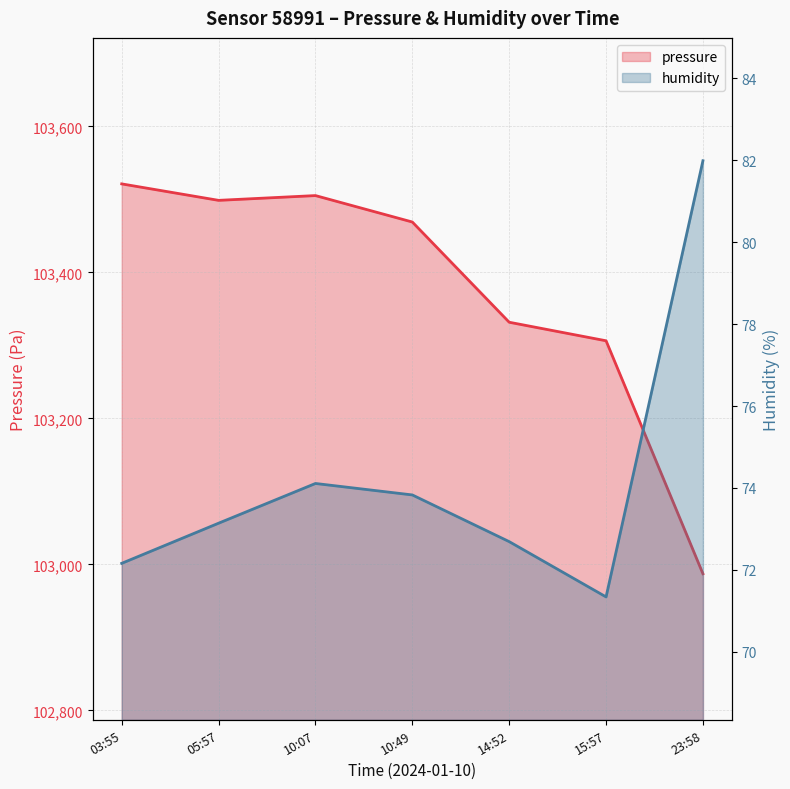

At which category does the chart reach its minimum across all series?

15:57